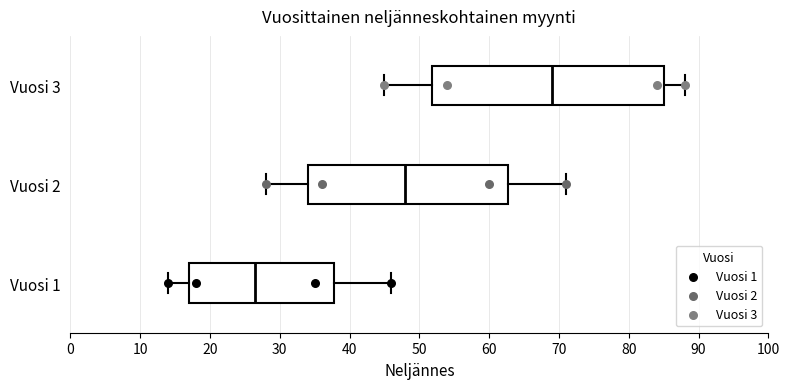

Reading bottom to top, read every box against the x-axis: the position of its median line, the range the box covers, and the ends of its whiskers. The values are not printed on the chart, so give them approximately, as read against the axis.

Vuosi 1: median 27, box 17 to 38, whiskers 14 to 46
Vuosi 2: median 48, box 34 to 63, whiskers 28 to 71
Vuosi 3: median 69, box 52 to 85, whiskers 45 to 88